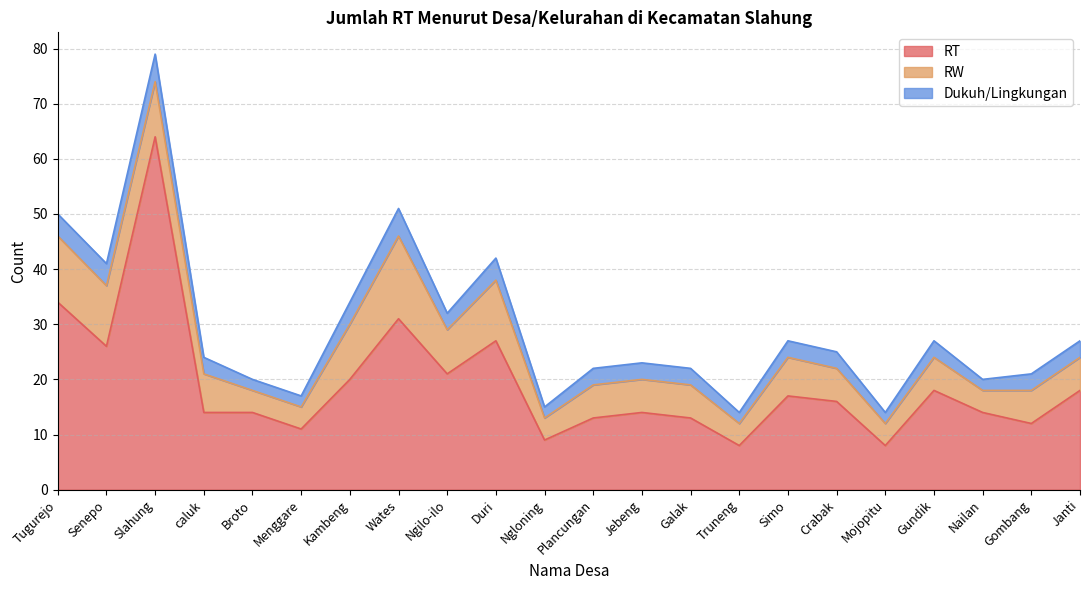

True or false: RW and Dukuh/Lingkungan intersect in this chart.

False